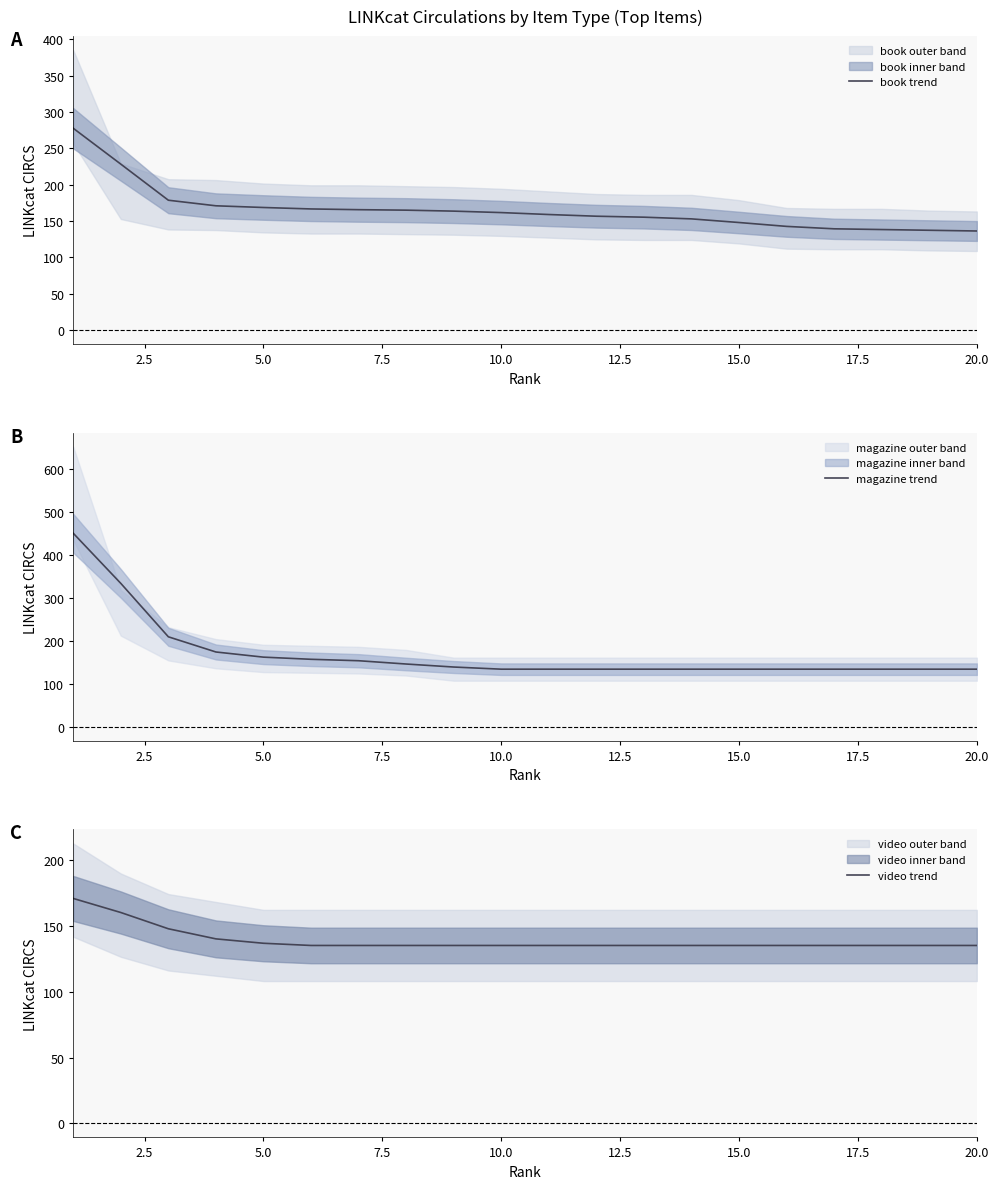

Is it true that video trend equals 136.7 at 5.0?

True